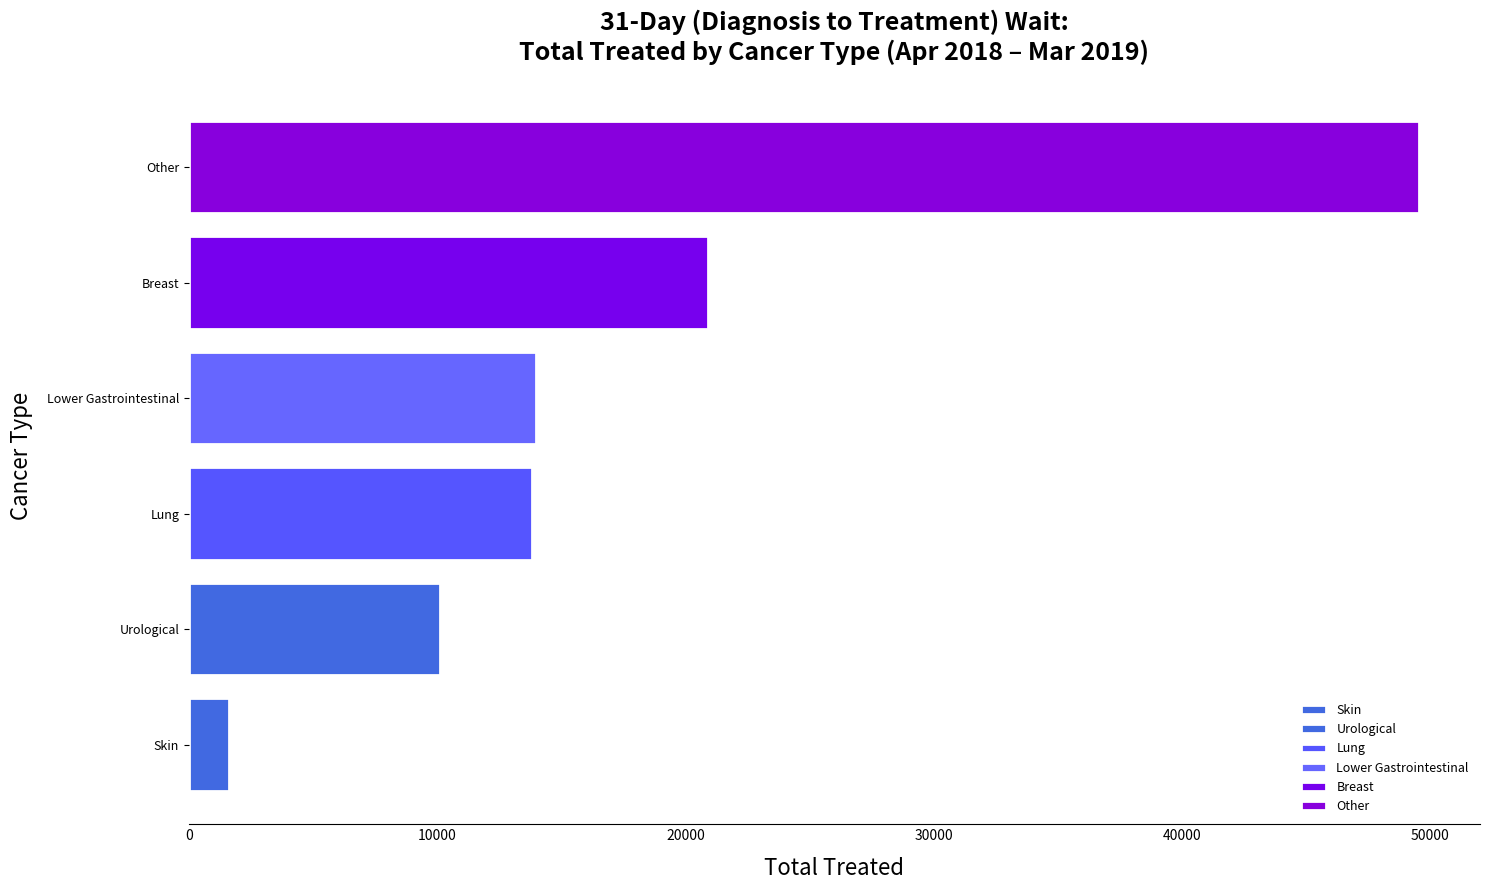

The Skin series shows 176 at Apr-18. True or false?

False